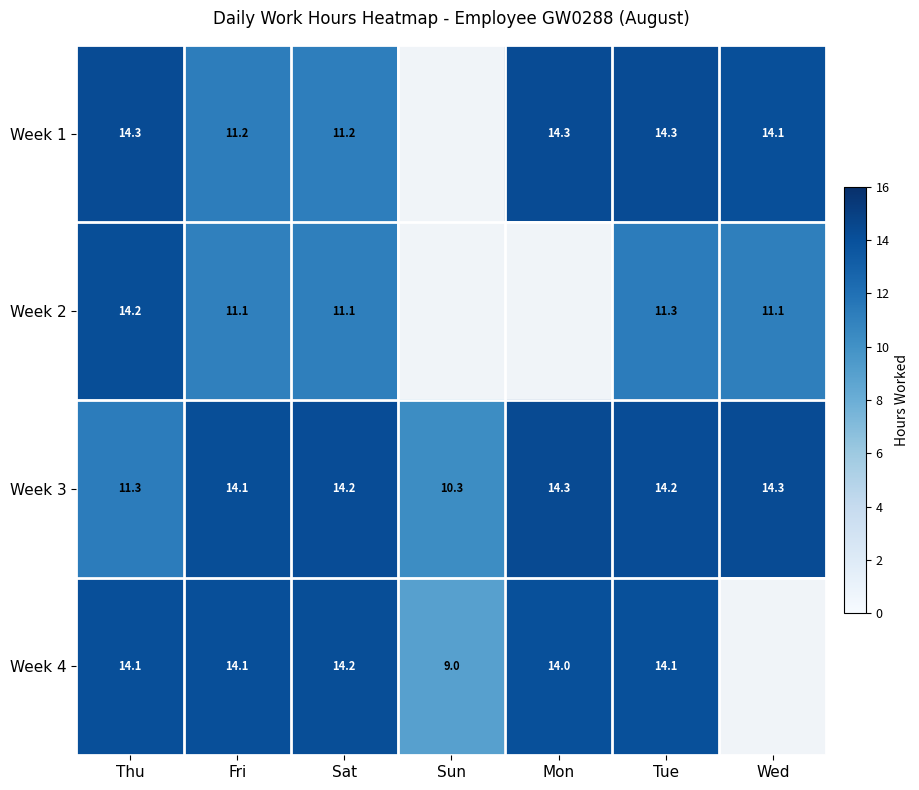

True or false: Week 2 has a value of 2.6 at Tue.

False